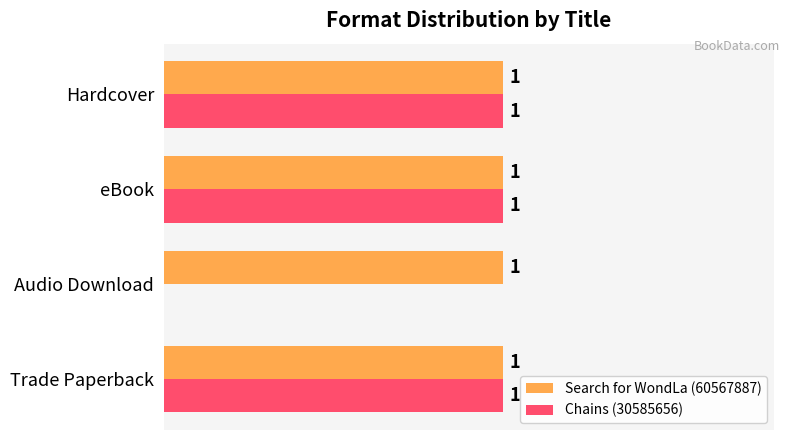

At which label is Chains (30585656) closest to 0?

Audio Download